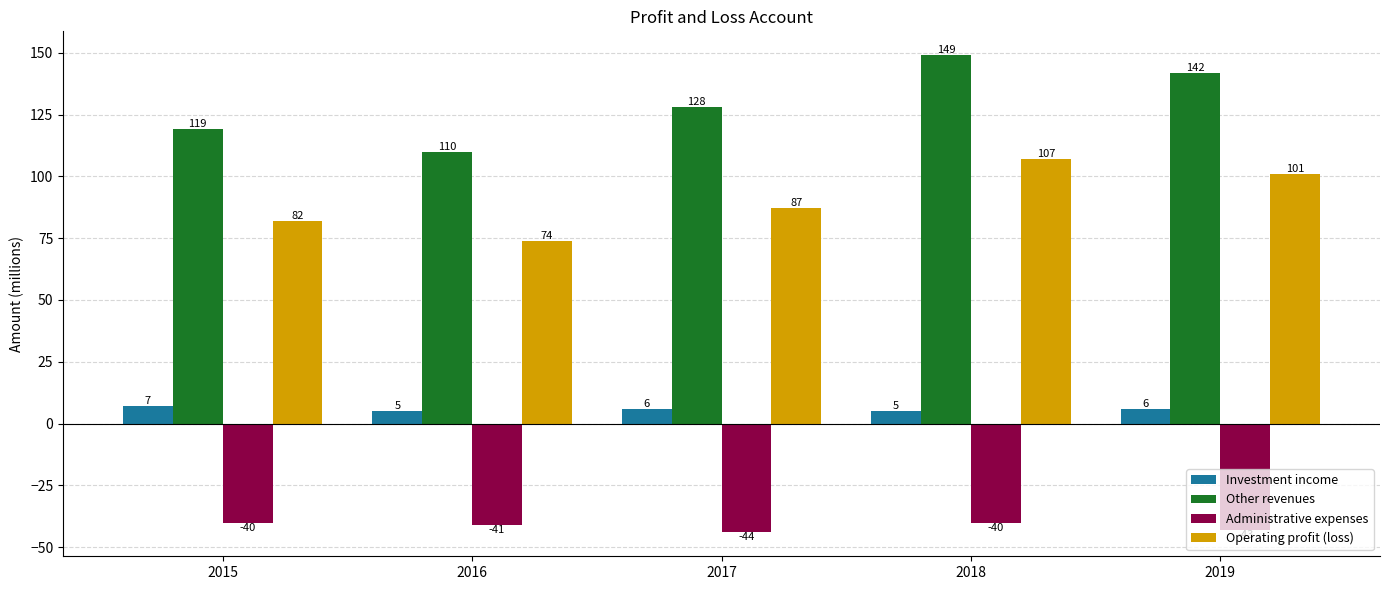

Is it true that Operating profit (loss) equals 82 at 2015?

True